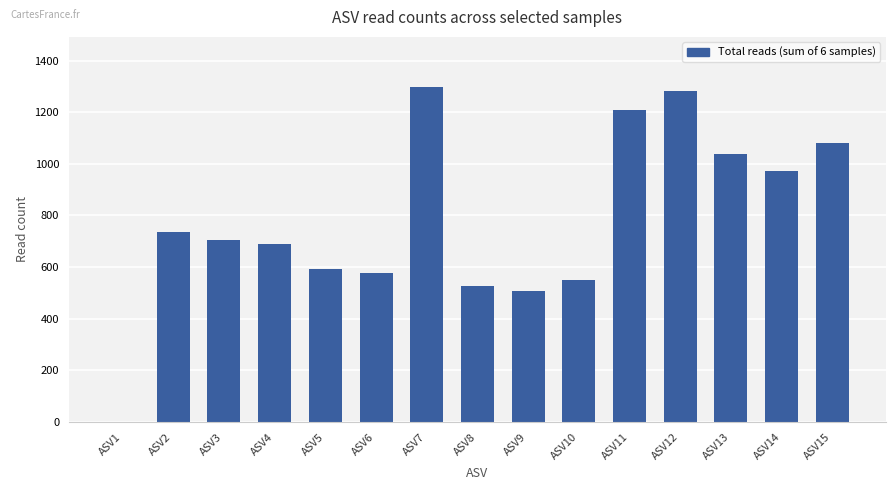

Is it true that the value at ASV2 is 503?

False